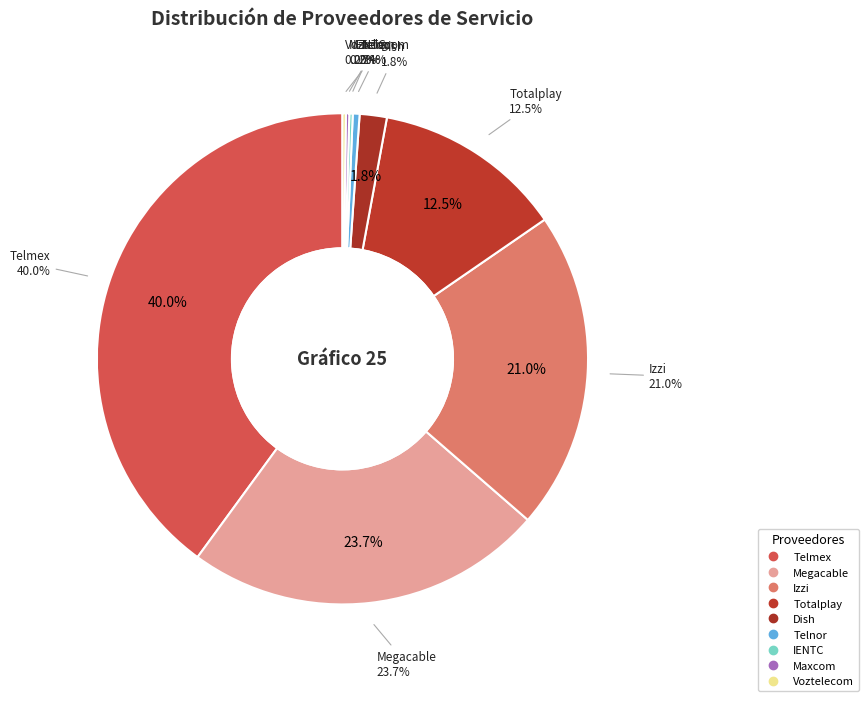

To the nearest percent, what is the difference between the Telnor and Izzi slice percentages?

21%